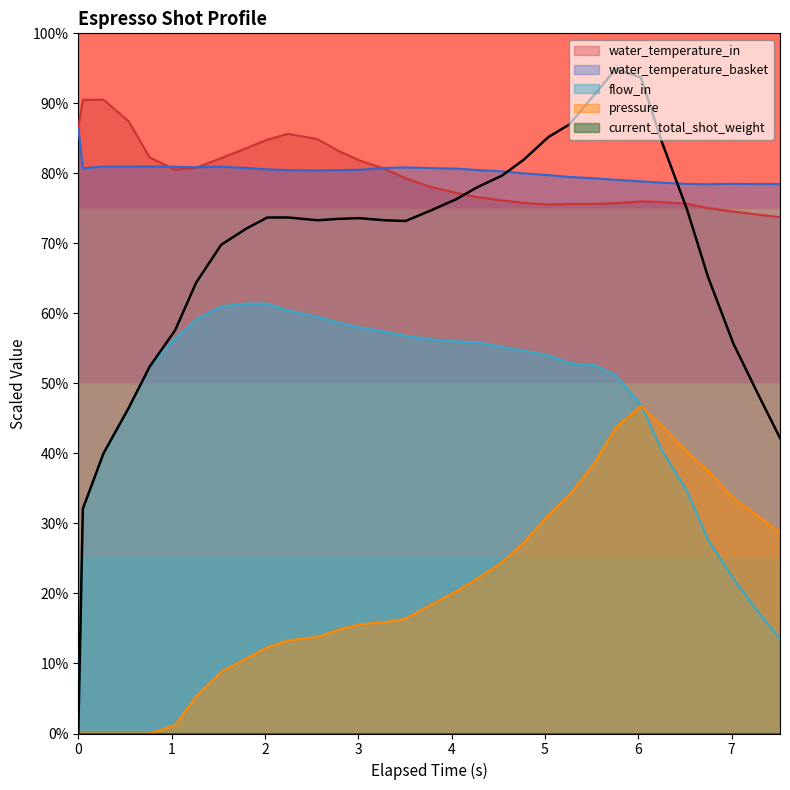

What is the difference between the maximum and second lowest values in the water_temperature_in series?

16.4